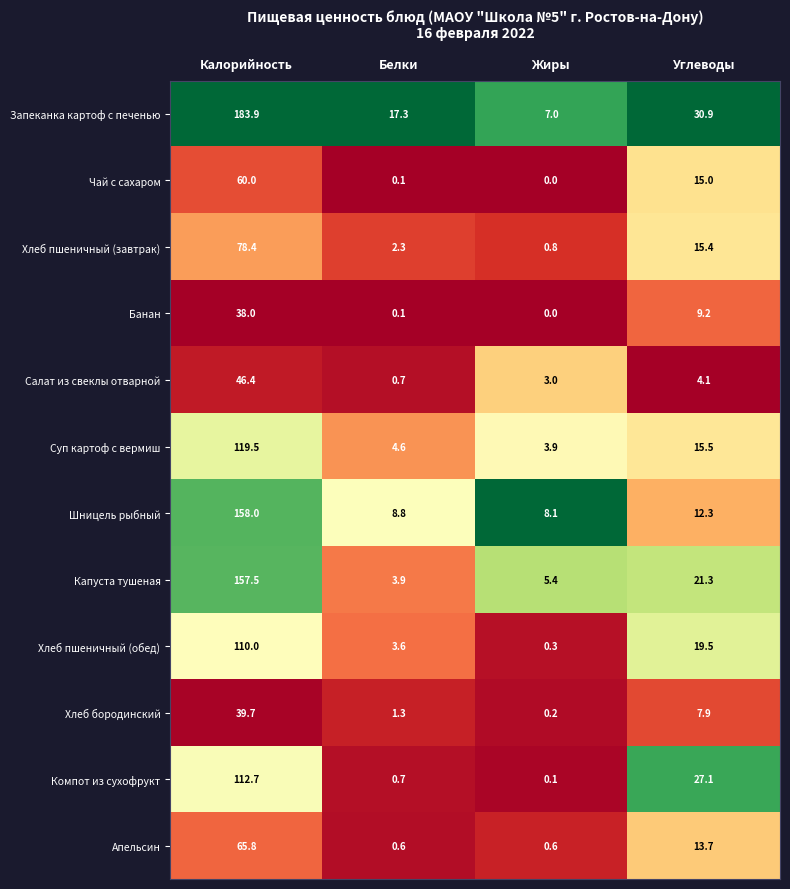

At which category is the sum across all series the highest?

Калорийность